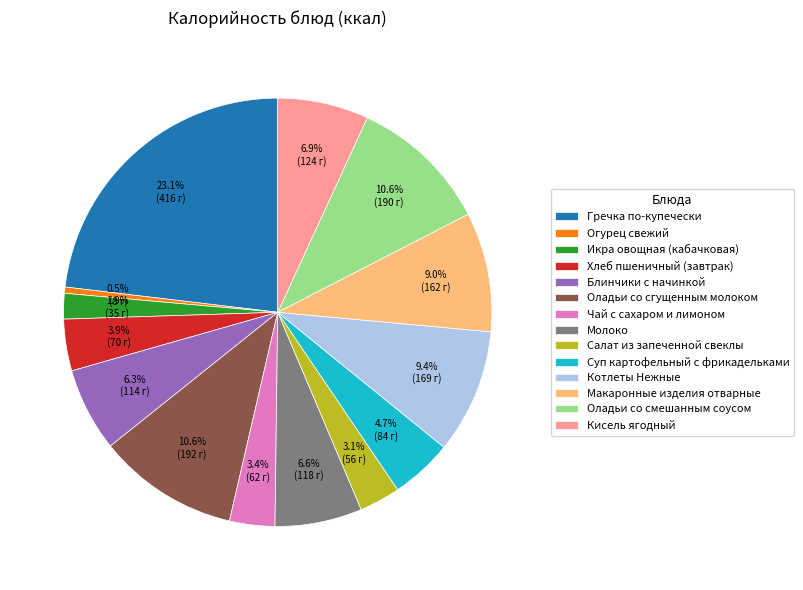

Which has a higher value, Суп картофельный с фрикадельками or Икра овощная (кабачковая)?

Суп картофельный с фрикадельками